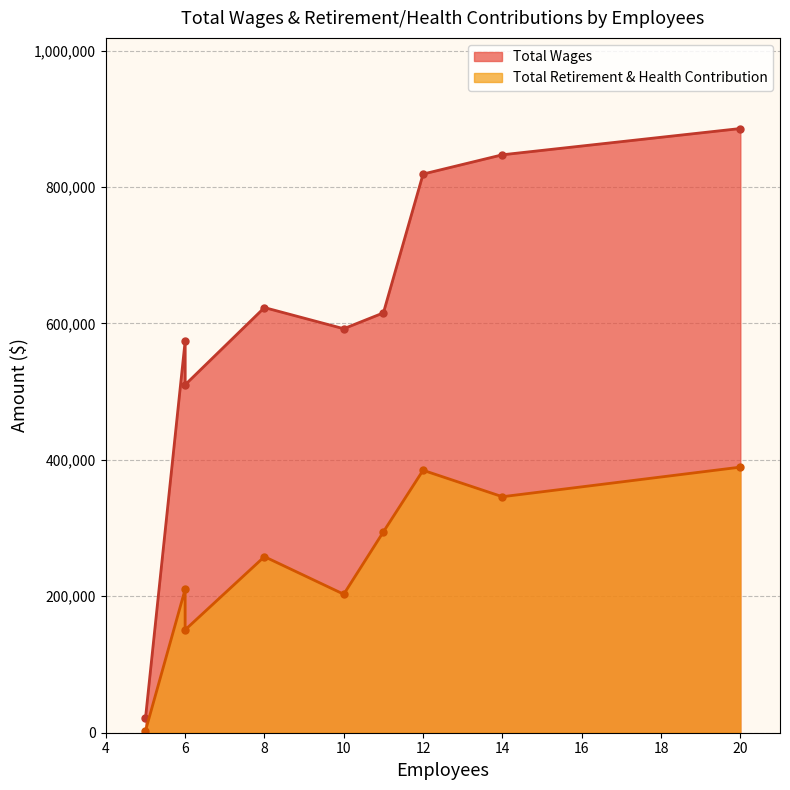

What is the difference between the Total Wages values at 14 and 5?

826242